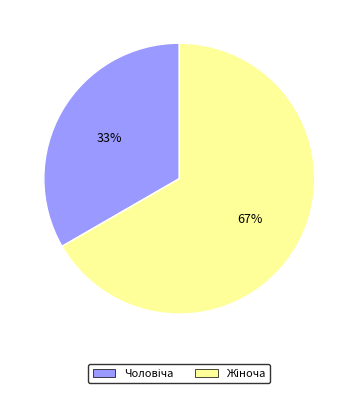

Is there a majority slice in this chart?

Yes